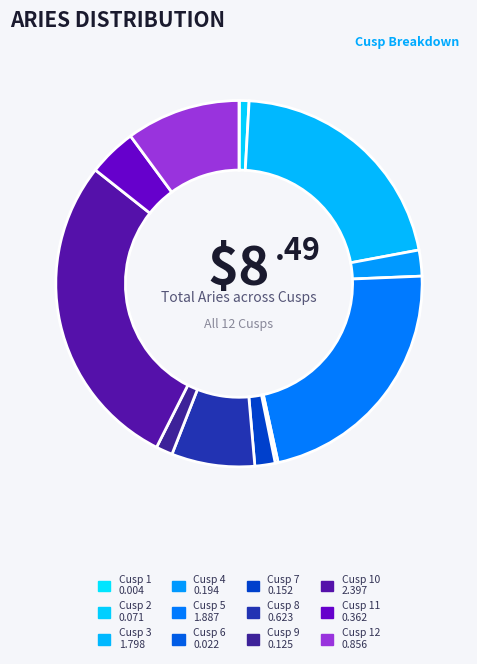

How many segments does this pie chart have?

12